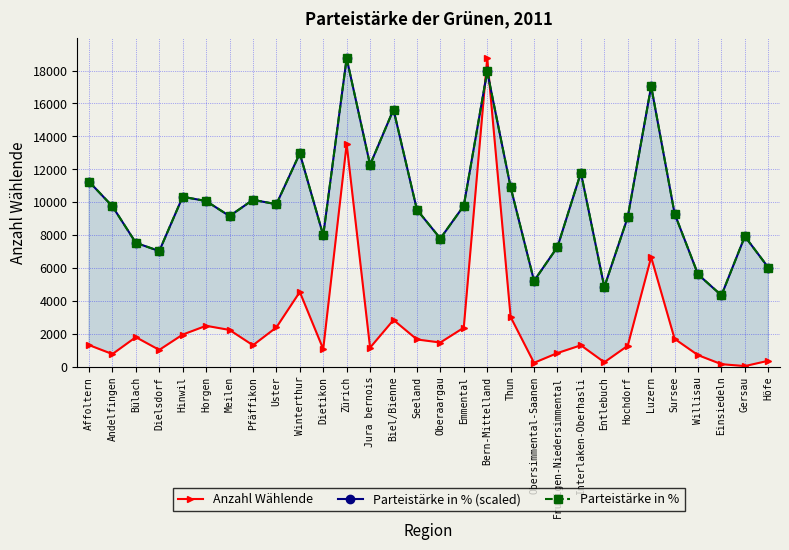

List the series in order of their peak value, highest first.

Anzahl Wählende, Parteistärke in % (scaled), Parteistärke in %